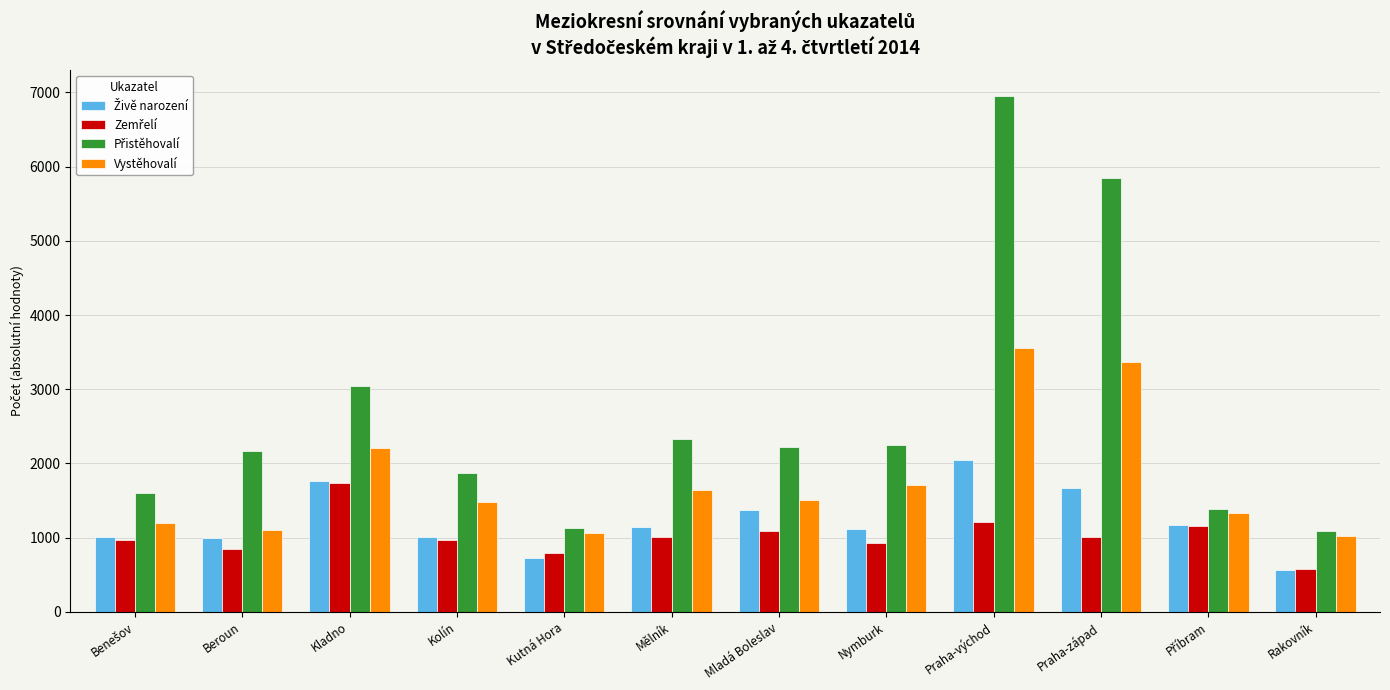

What is the total value across all series at Kolín?

5334